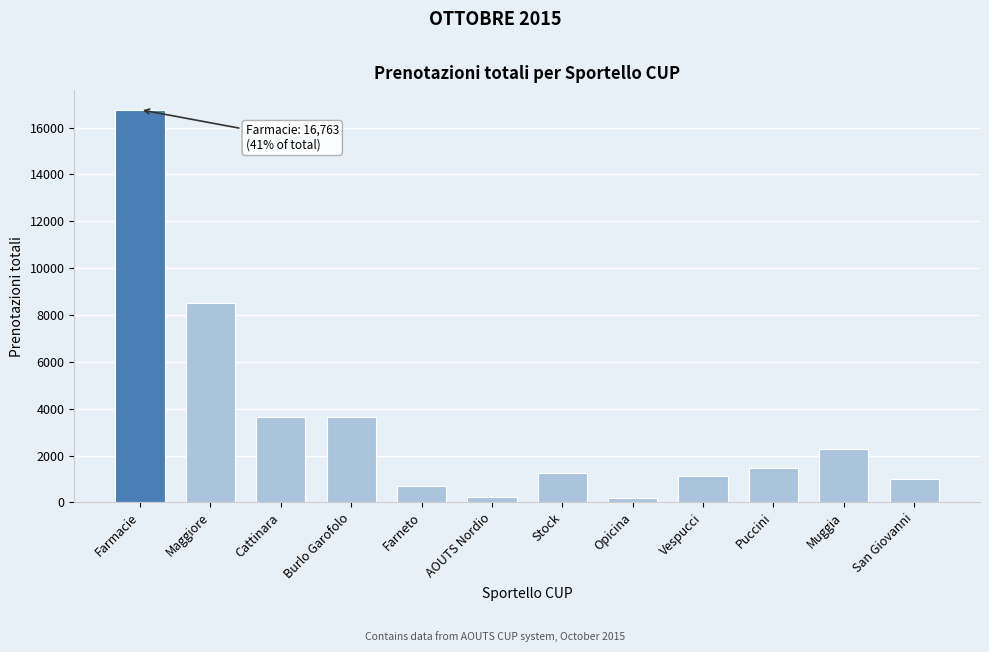

What is the maximum value shown in the chart?

16763